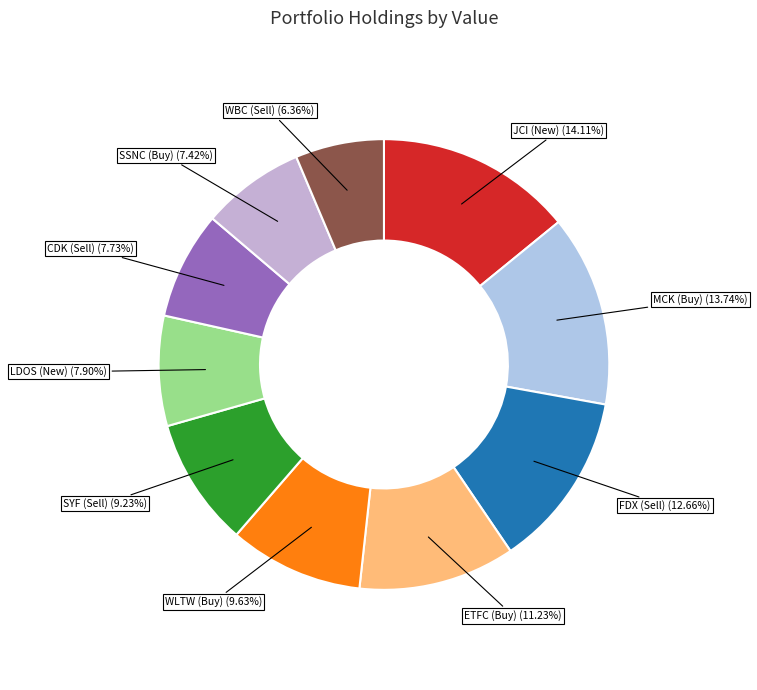

How many slices are in this pie chart?

10